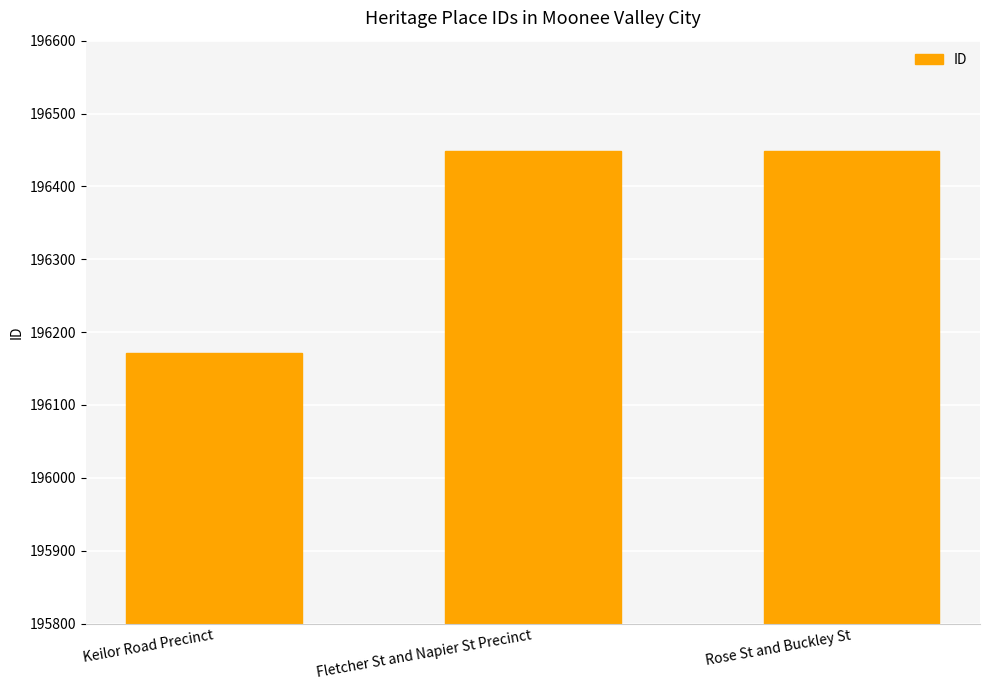

What is the difference between the maximum and minimum values?

278